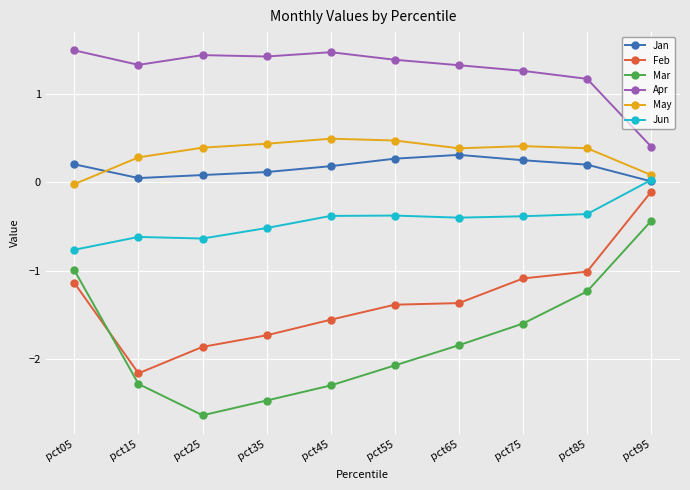

How many series are shown in this chart?

6